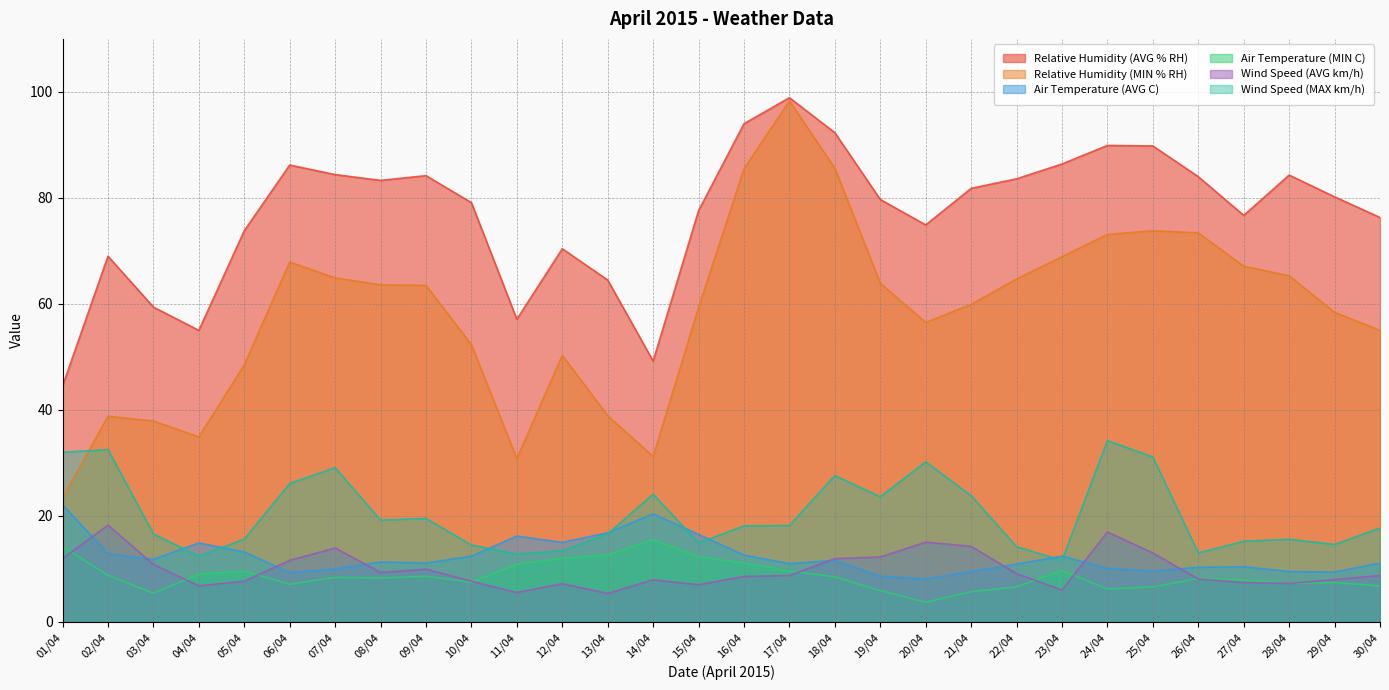

How many interior local valleys does the Wind Speed (AVG km/h) series have?

7